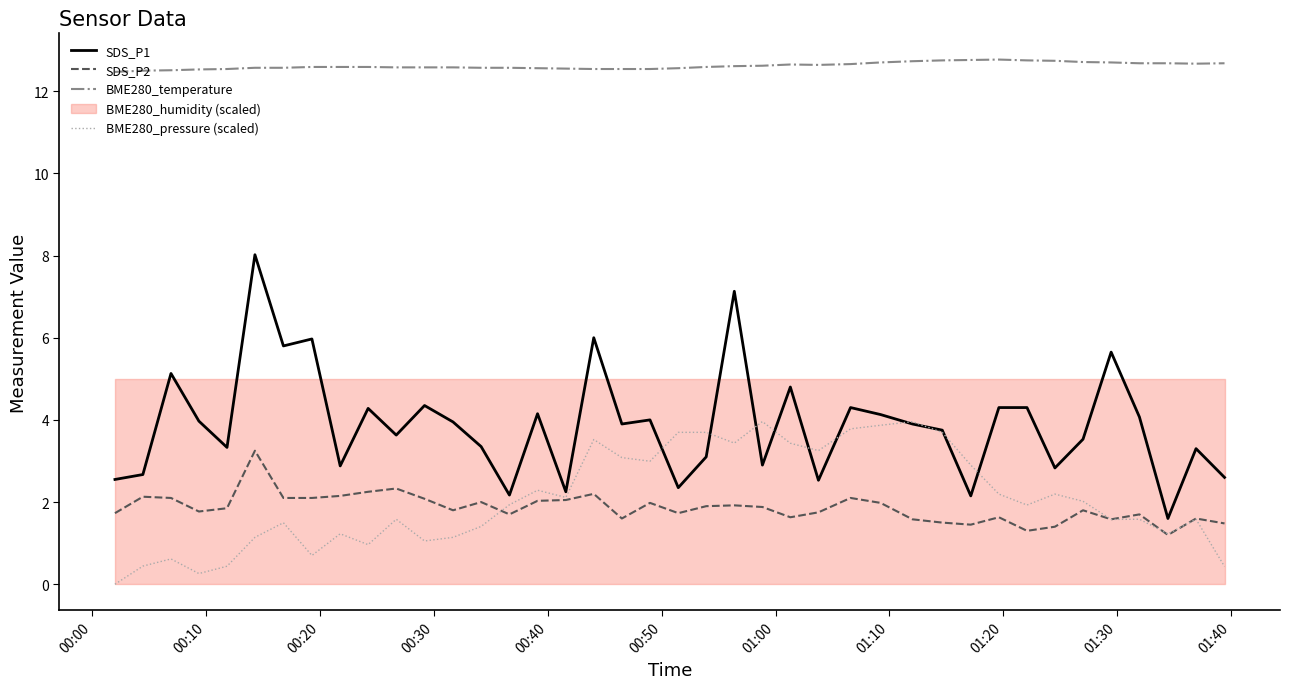

True or false: BME280_temperature and SDS_P2 intersect in this chart.

False